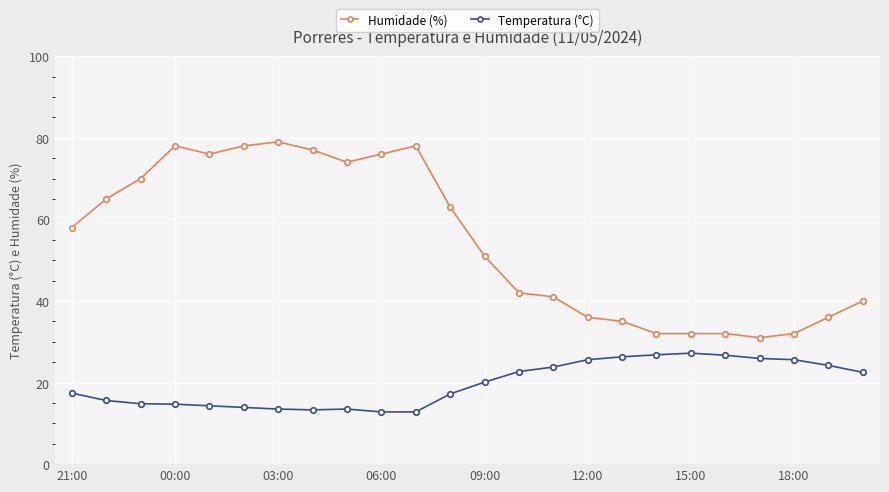

Rank the series by their maximum value, from lowest to highest.

Temperatura (°C), Humidade (%)